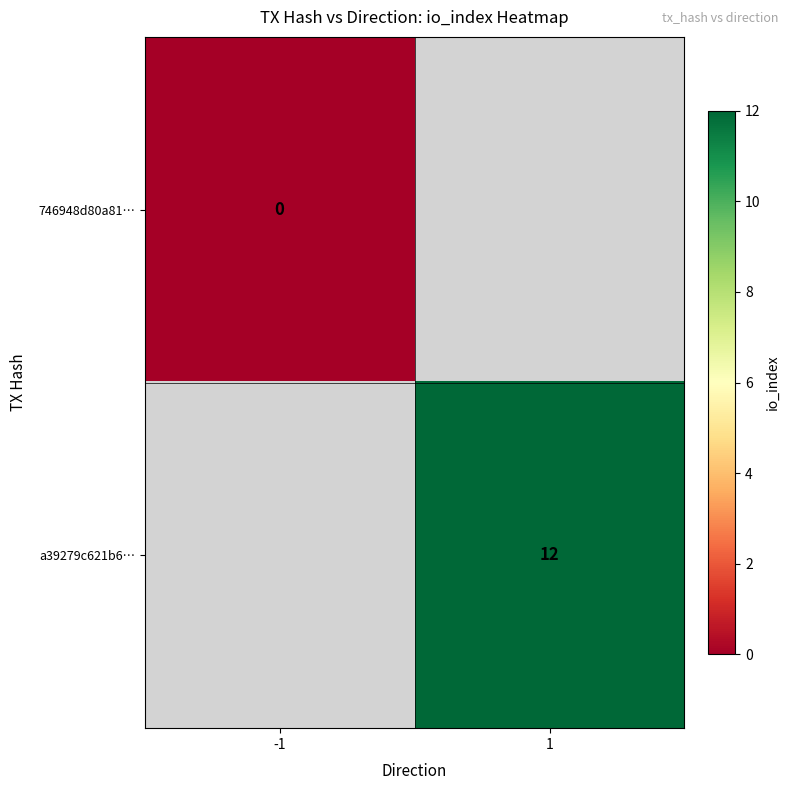

Which category has the highest value in the 746948d80a81… series?

-1